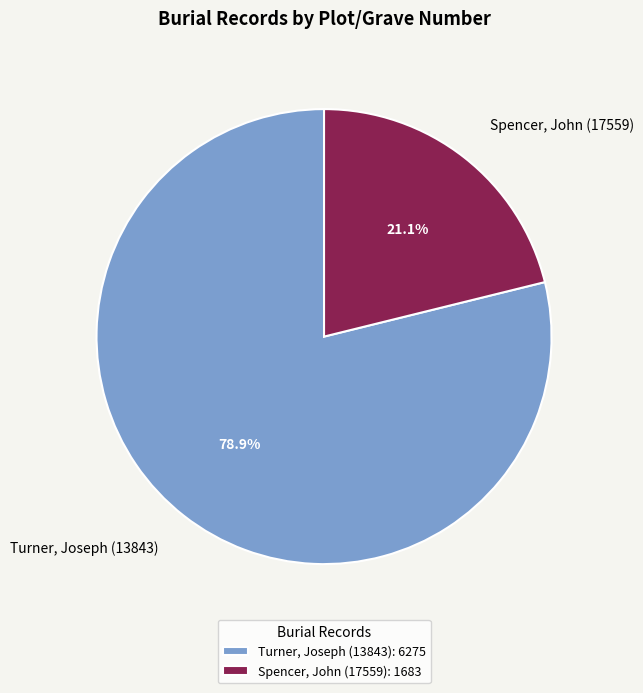

Which category has the smallest portion of the pie?

Spencer, John (17559)